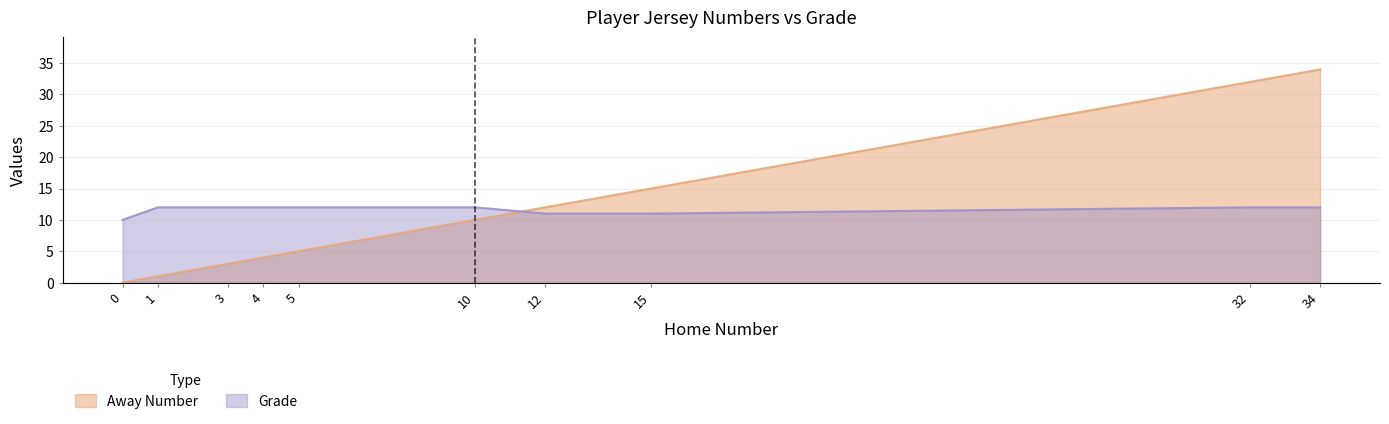

Rank the series by their maximum value, from lowest to highest.

Grade, Away Number